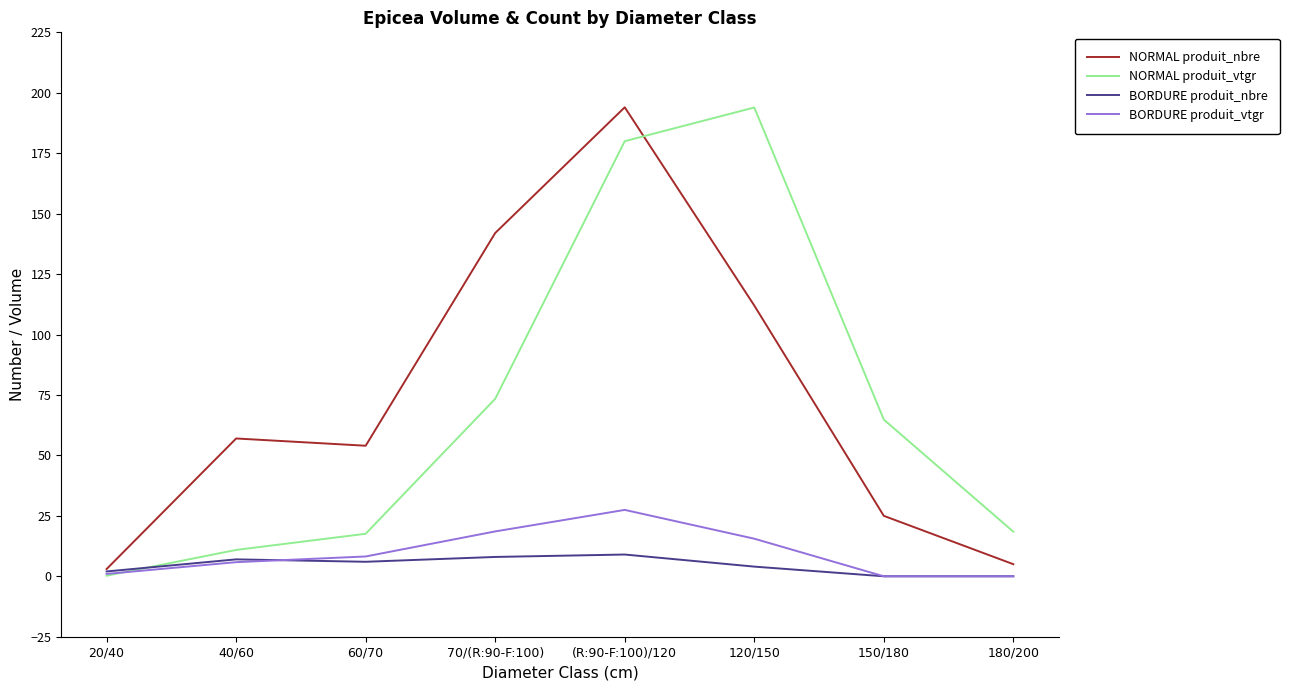

Where is NORMAL produit_vtgr nearest to the value 97?

70/(R:90-F:100)